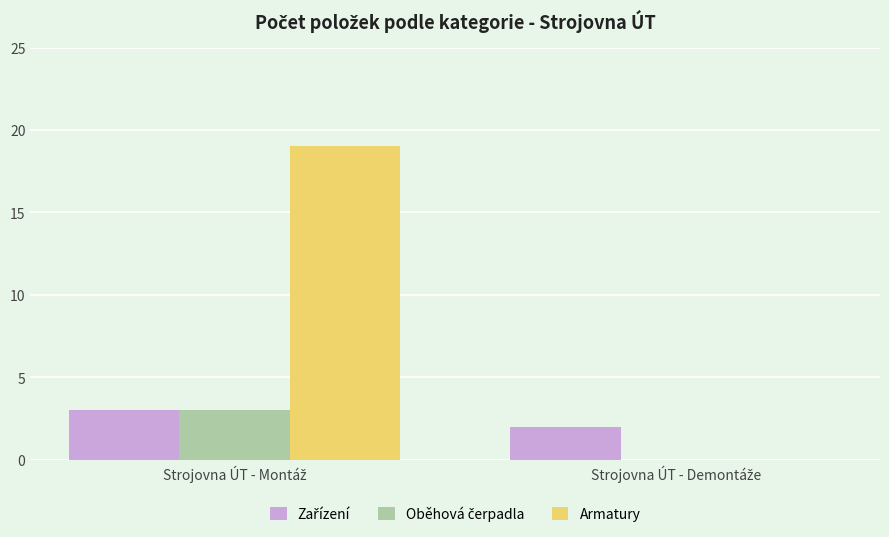

What is the label of the 1st bar from the left?

Strojovna ÚT - Montáž